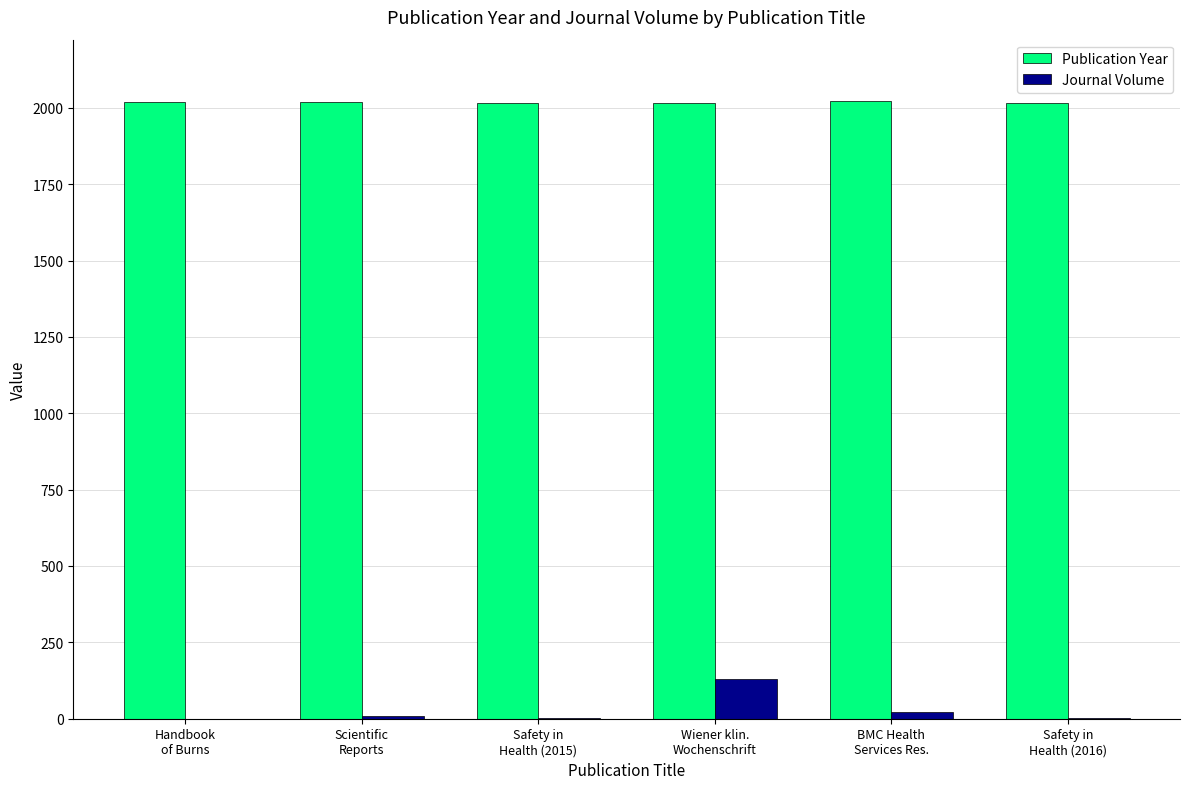

Is it true that Journal Volume equals 21 at BMC Health
Services Res.?

True